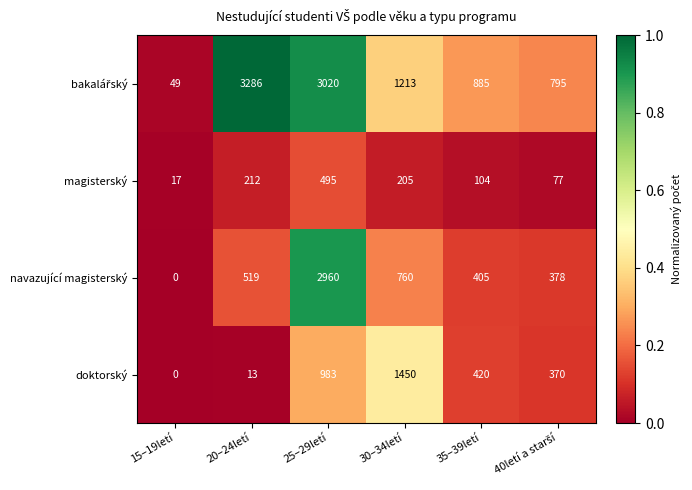

The doktorský series shows 983 at 25–29letí. True or false?

True